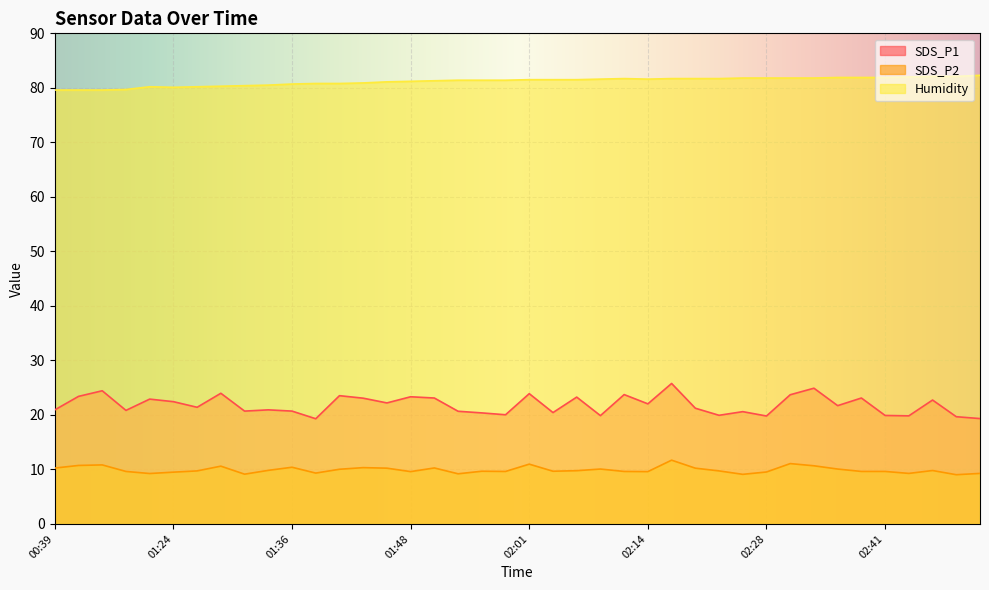

Rank the categories by SDS_P2 value from highest to lowest.

02:16, 02:30, 02:01, 00:43, 00:41, 02:33, 01:29, 01:36, 01:43, 01:51, 00:39, 01:46, 02:19, 02:08, 02:36, 01:41, 01:34, 02:46, 02:06, 01:26, 02:22, 01:56, 02:04, 00:50, 01:59, 02:11, 02:38, 02:41, 01:48, 02:14, 02:28, 01:24, 01:39, 02:43, 02:52, 01:21, 01:54, 01:31, 02:25, 02:49